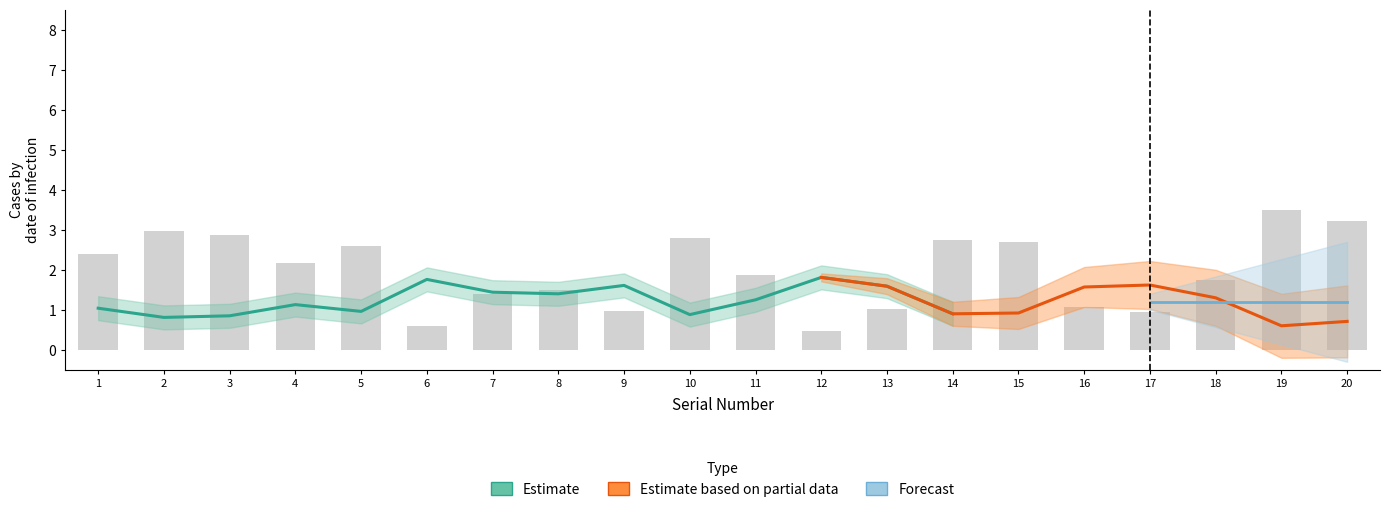

Rank the categories by value from lowest to highest.

12, 6, 17, 9, 13, 16, 7, 8, 18, 11, 4, 1, 5, 15, 14, 10, 3, 2, 20, 19